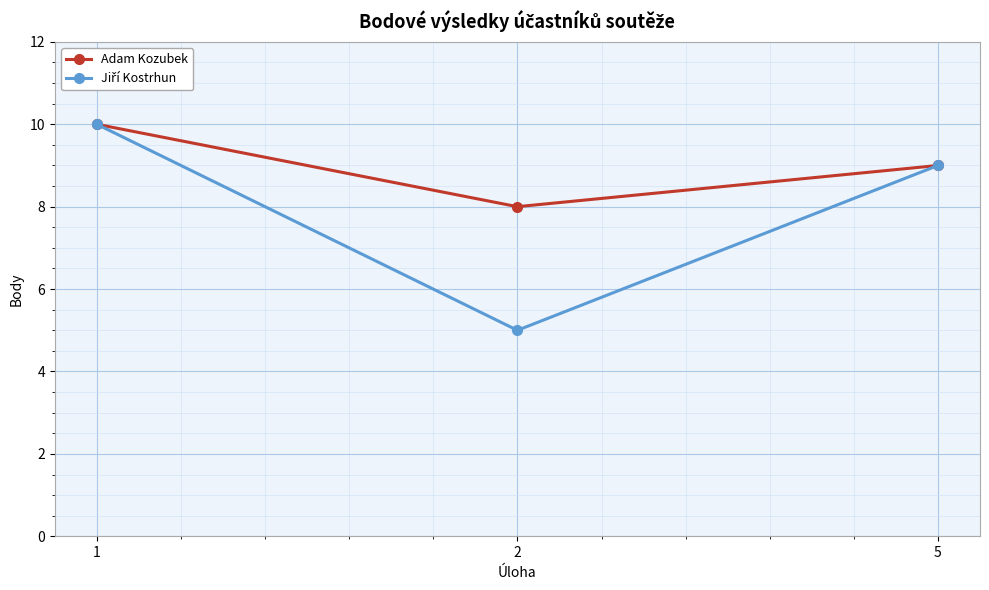

At which category is the sum across all series the highest?

1